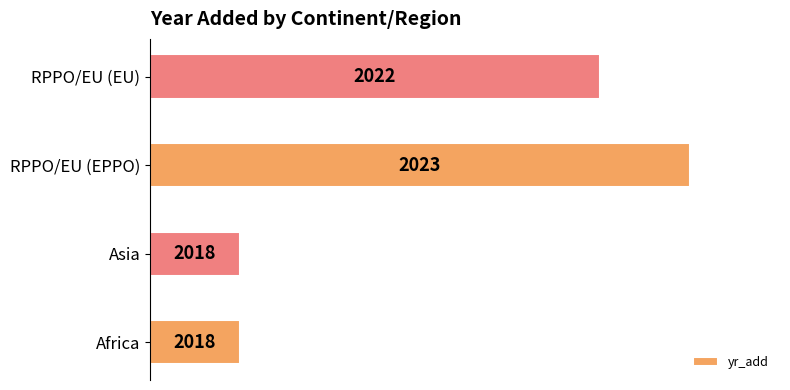

How many bars are there in total?

4